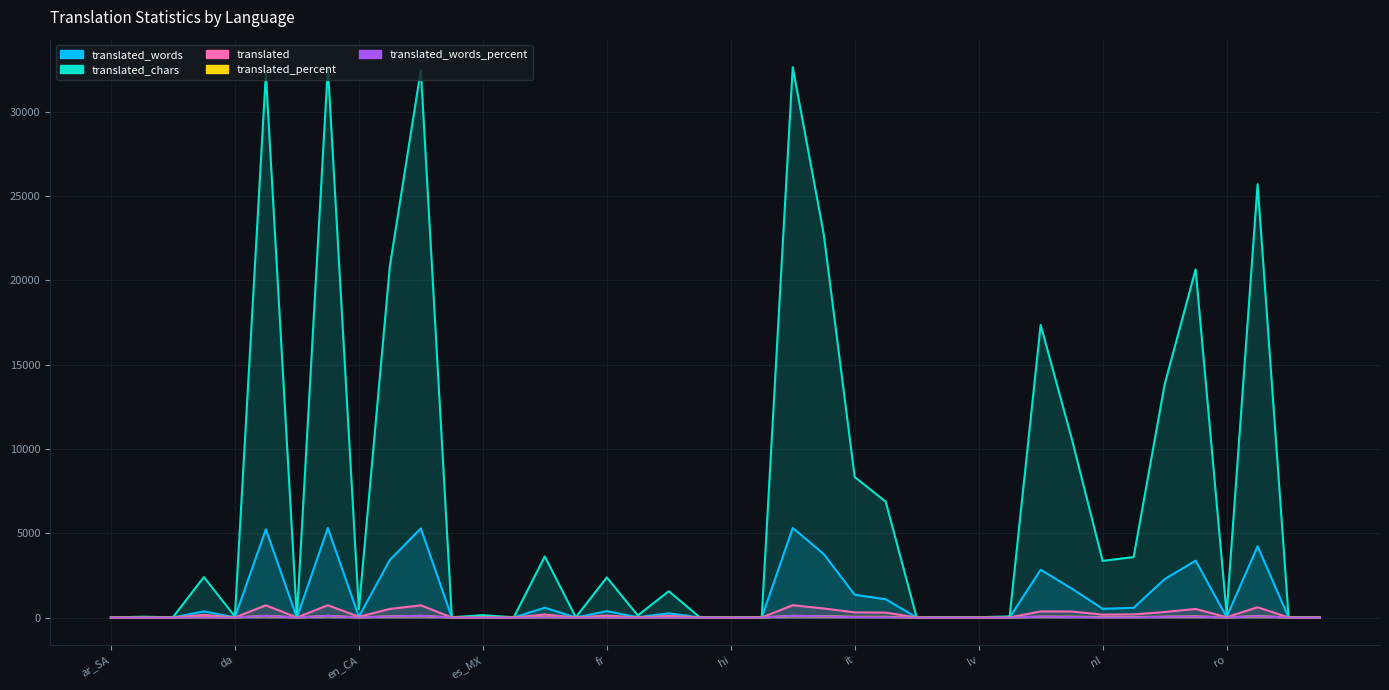

How many values in translated_chars are above zero?

39